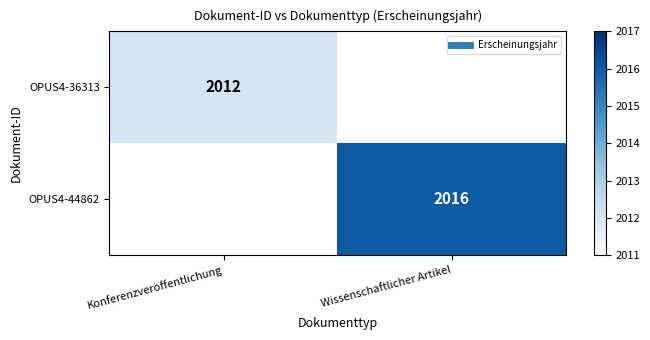

Rank the categories by OPUS4-44862 value from lowest to highest.

Konferenzveröffentlichung, Wissenschaftlicher Artikel